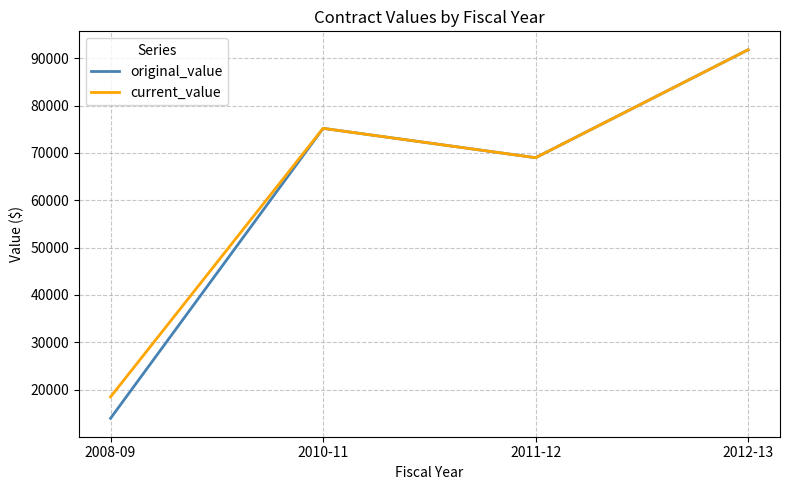

What is the minimum value for original_value?

13950.0